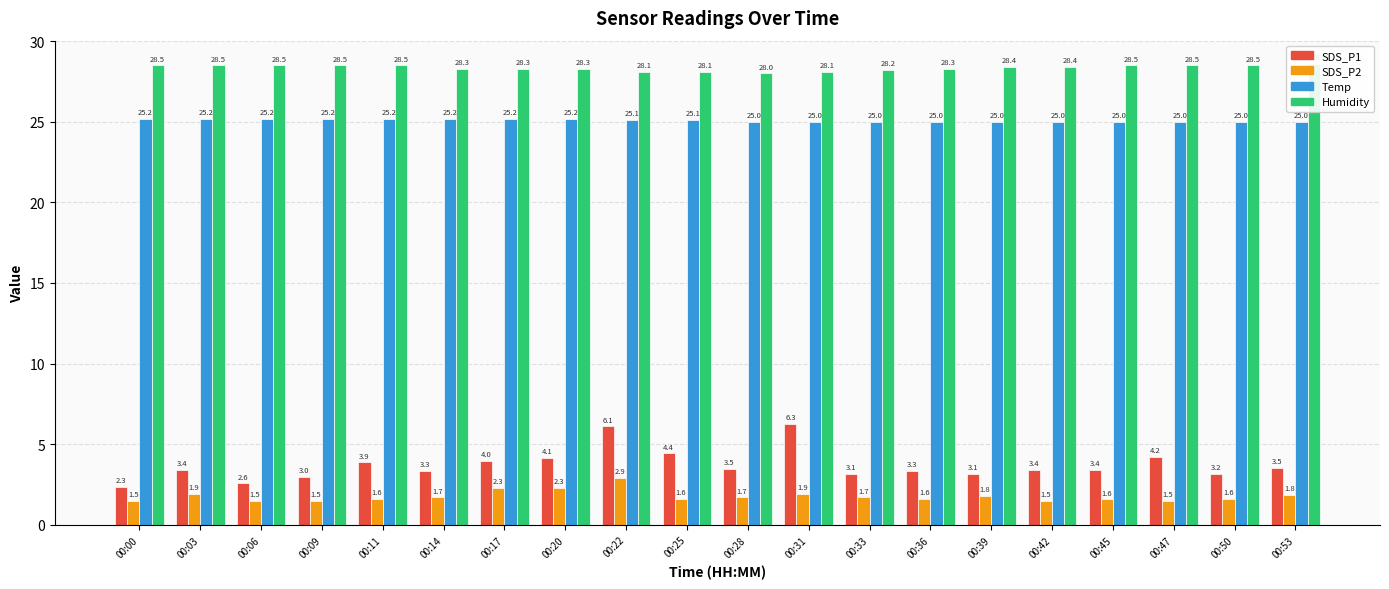

Which series has the largest total across all categories?

Humidity